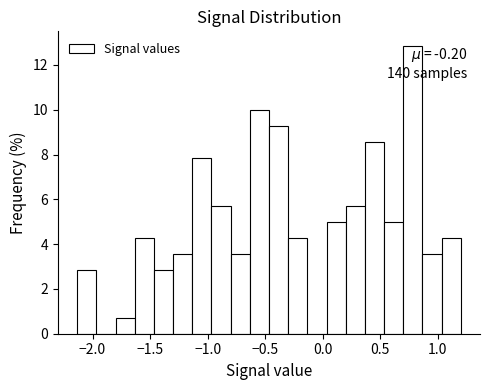

Read against the x-axis, roughly where is the centre of the tallest bar?

0.80